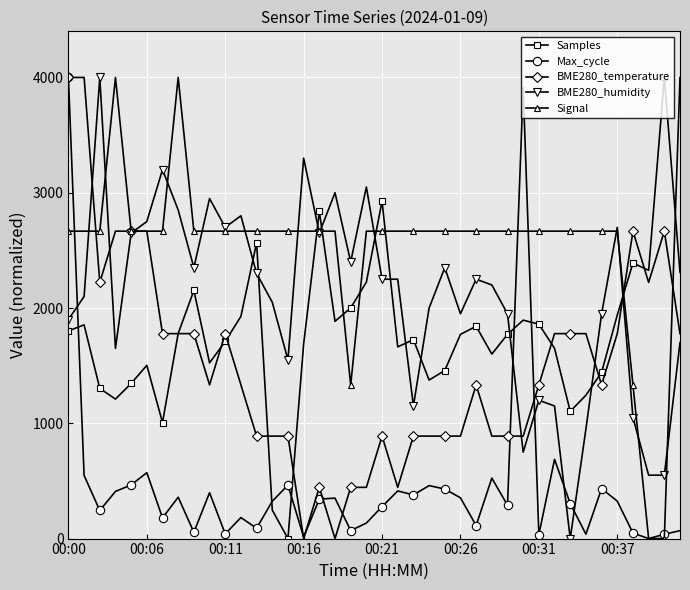

What is the value of the Samples point at the 25th from the left?

1457.9